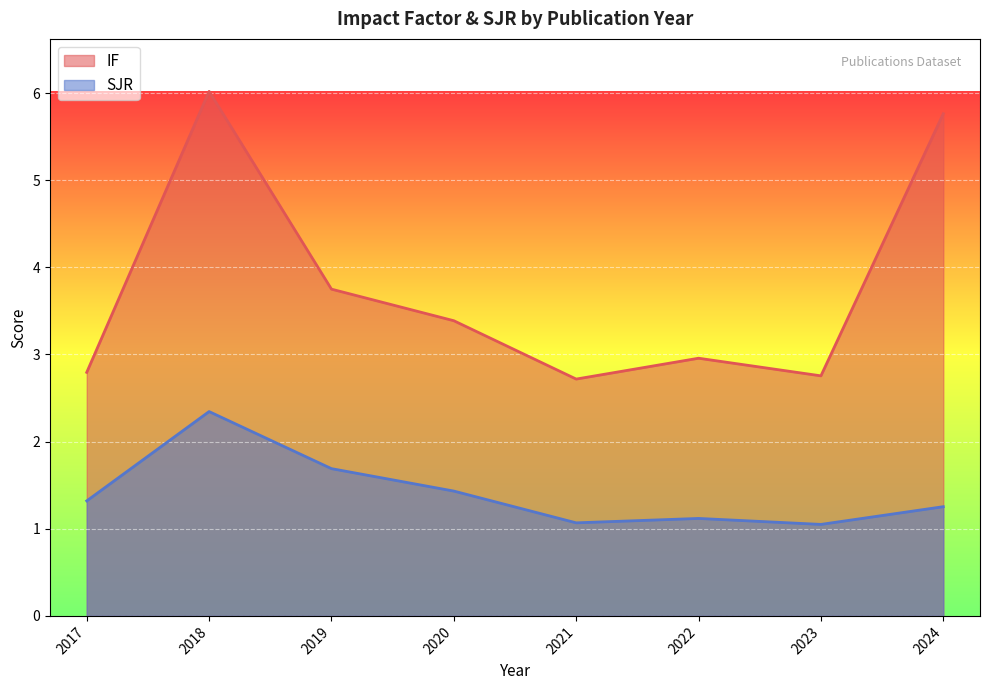

What are all the series names shown in the legend?

IF, SJR